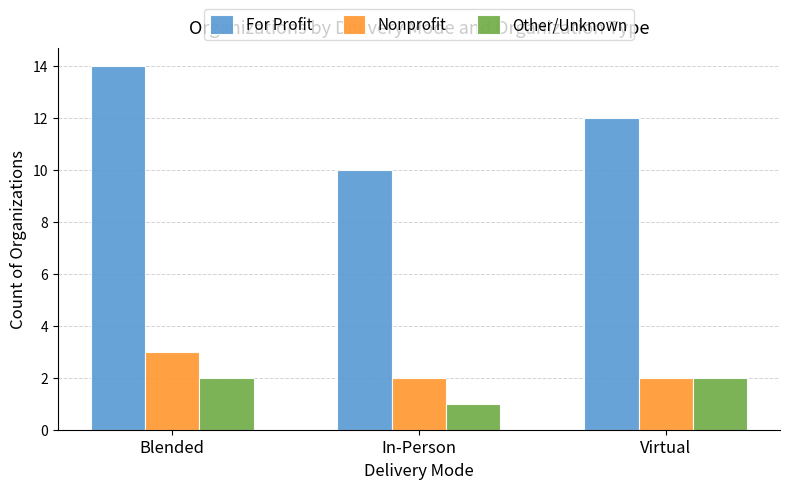

At which label does For Profit first exceed 12?

Blended